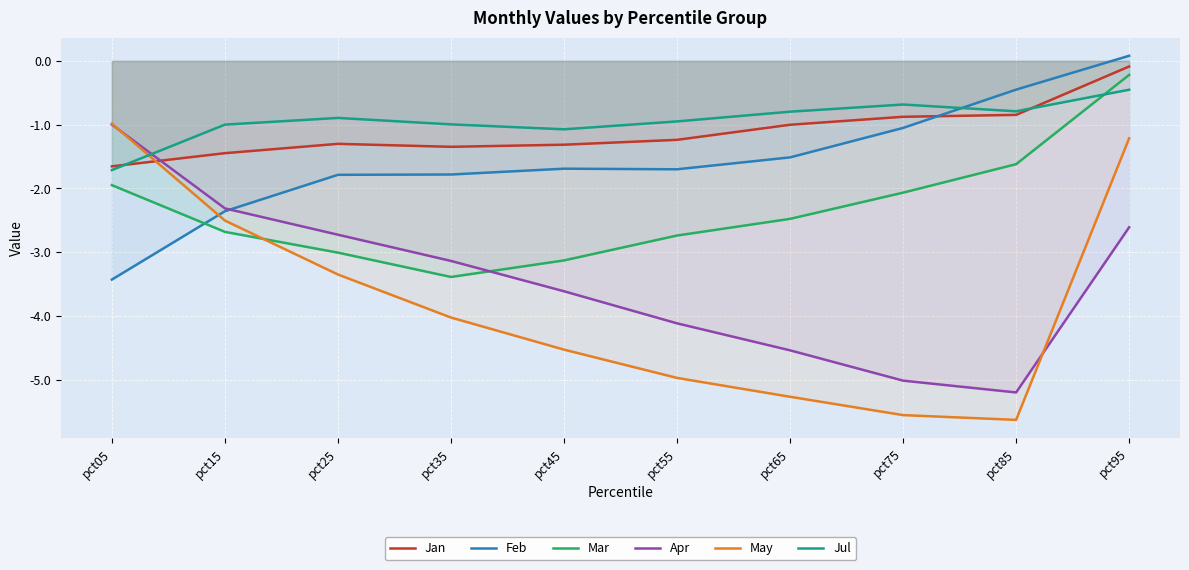

What are all the series names shown in the legend?

Jan, Feb, Mar, Apr, May, Jul